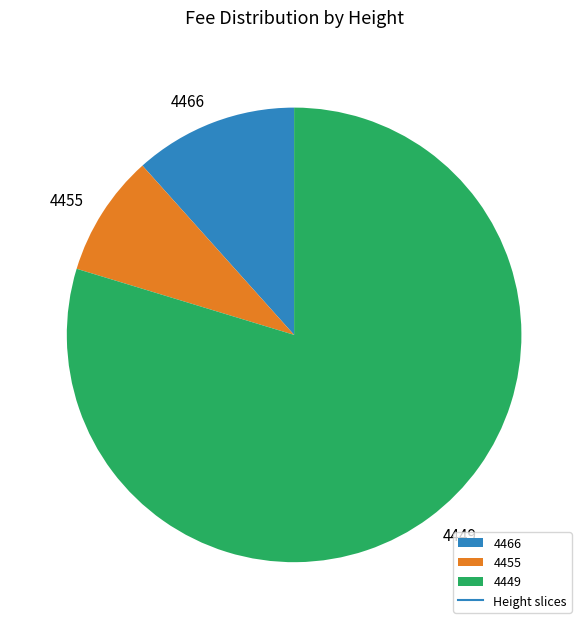

Between 4449 and 4466, which is larger?

4449